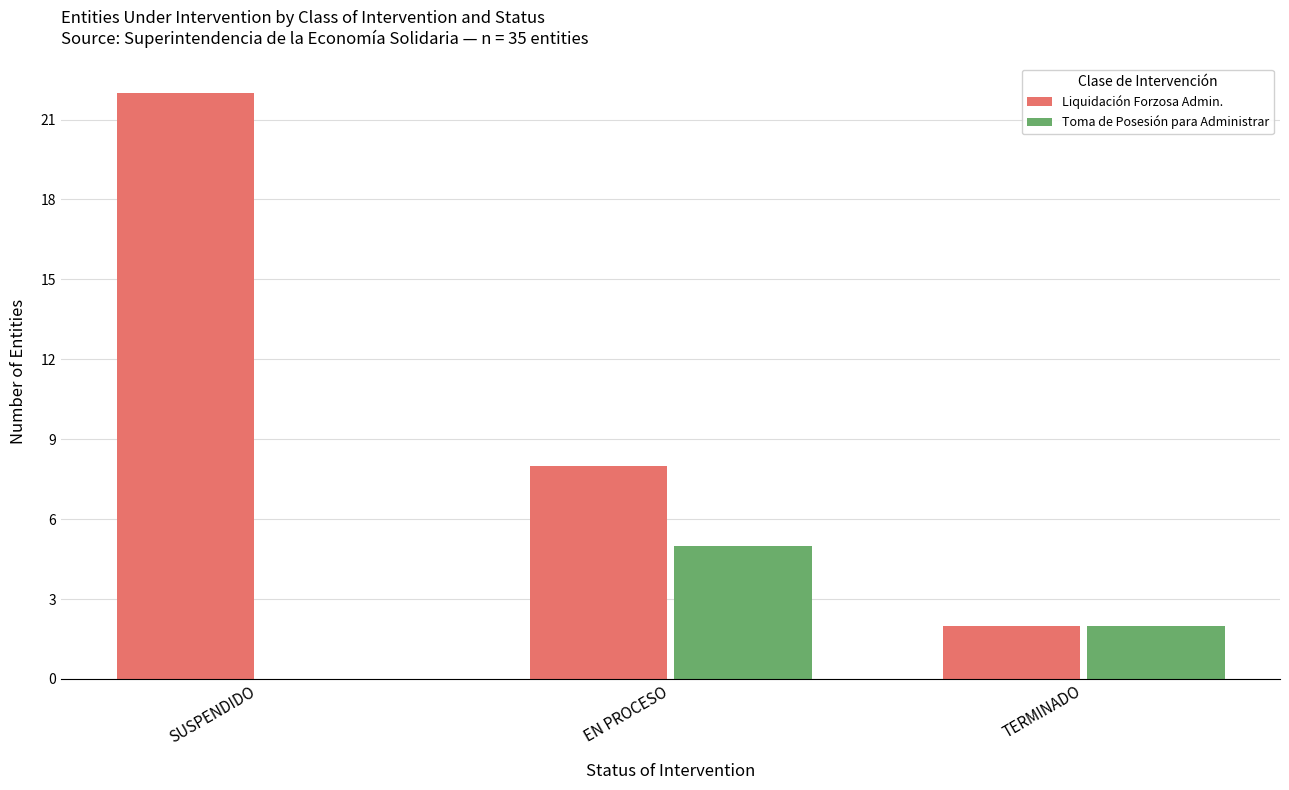

Which series has the widest spread of values?

Liquidación Forzosa Admin.